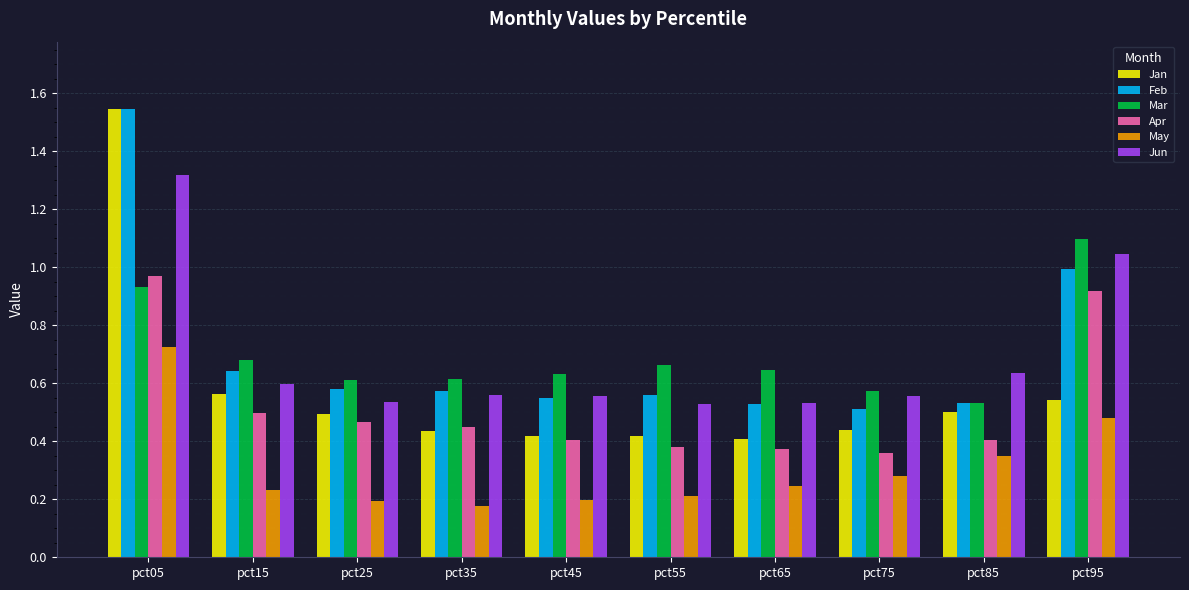

How many groups of bars are there?

10